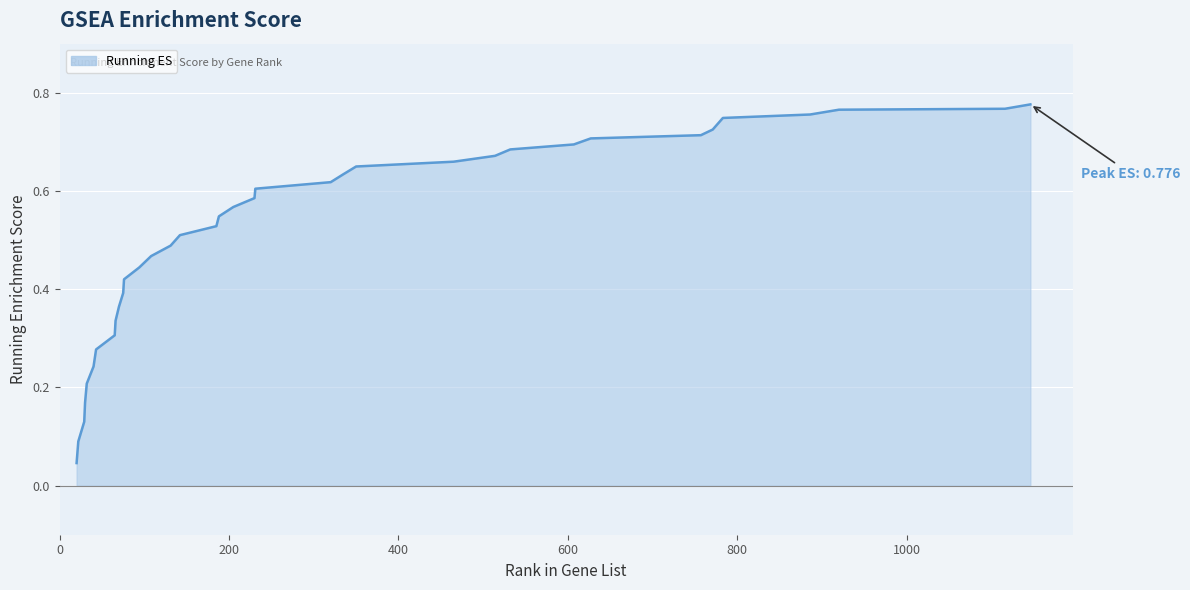

What is the sum of all values?

19.0